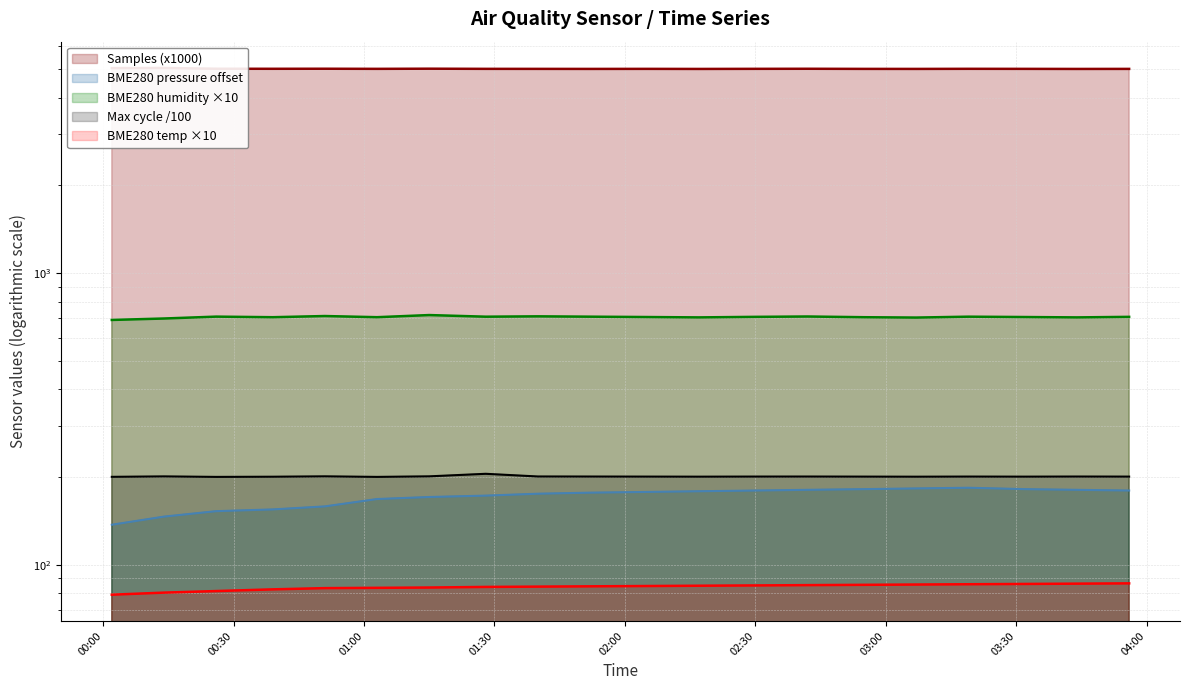

Is it true that Max_cycle equals 200.7 at Max_cycle?

True